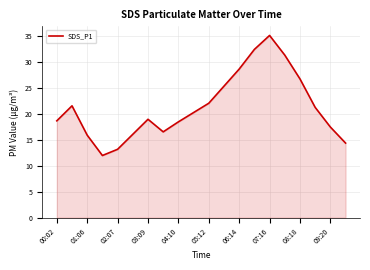

True or false: the data has more than 0 interior local peaks.

True